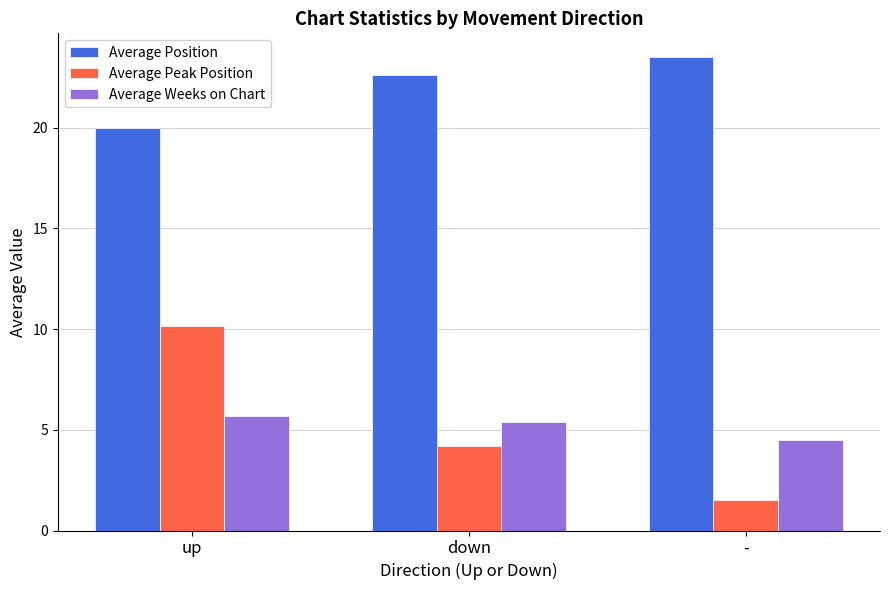

What is the difference between the Average Position values at up and -?

3.5